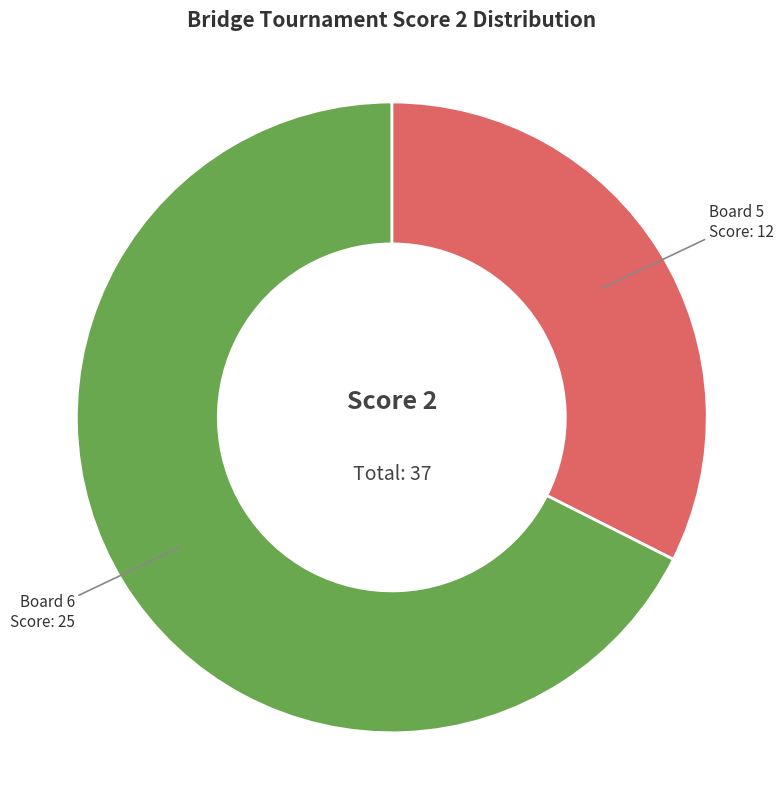

What is the smallest slice in the pie chart?

Board 5